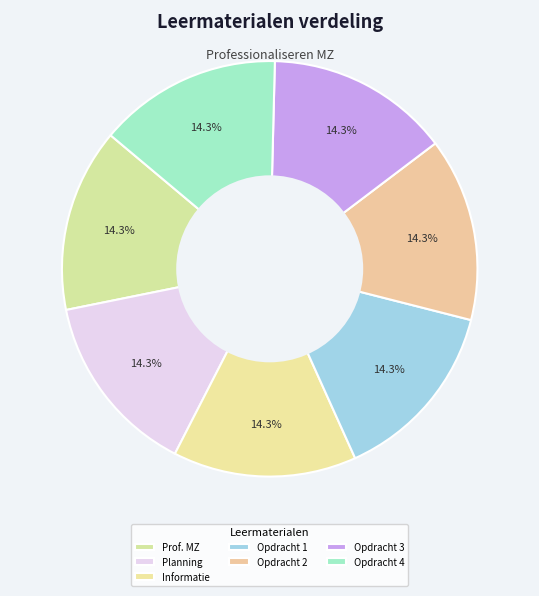

True or false: Opdracht 4 accounts for 14% of the total.

True